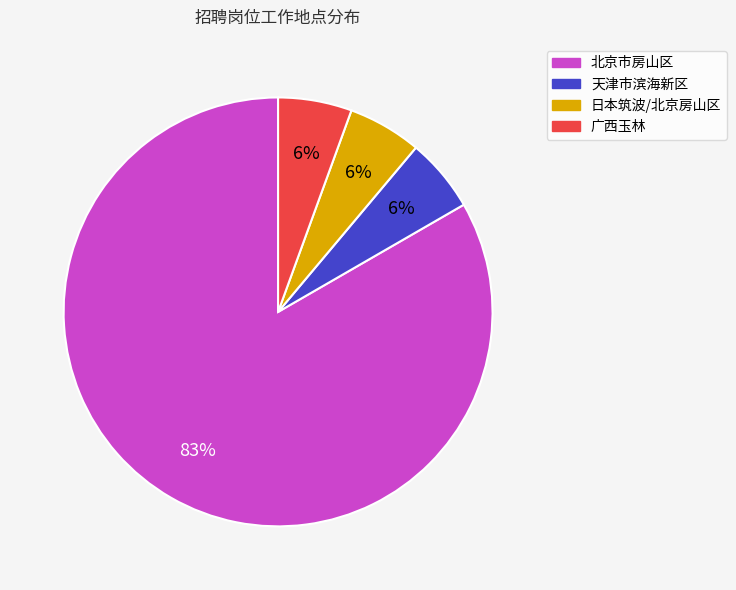

True or false: 日本筑波/北京房山区 accounts for 1% of the total.

False